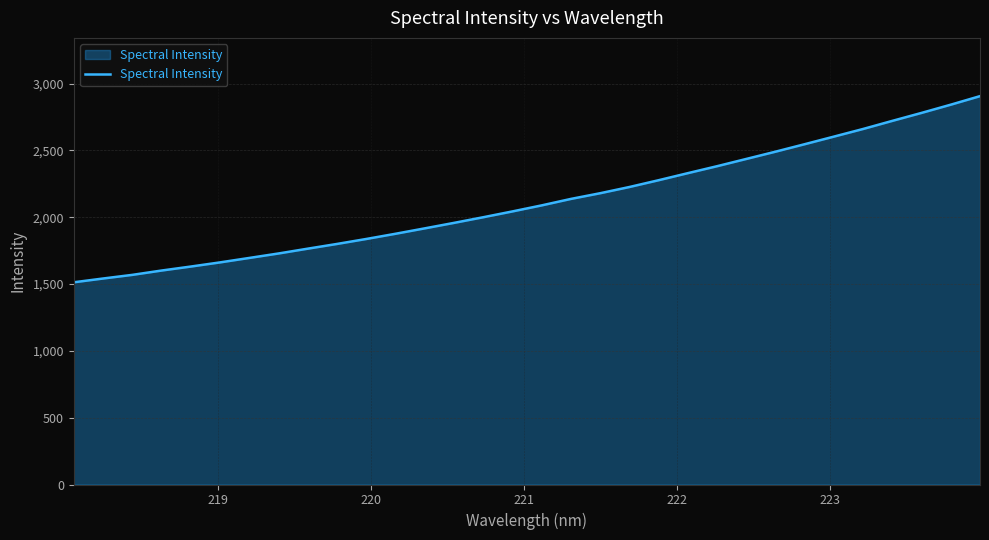

What is the greatest value displayed?

2905.9